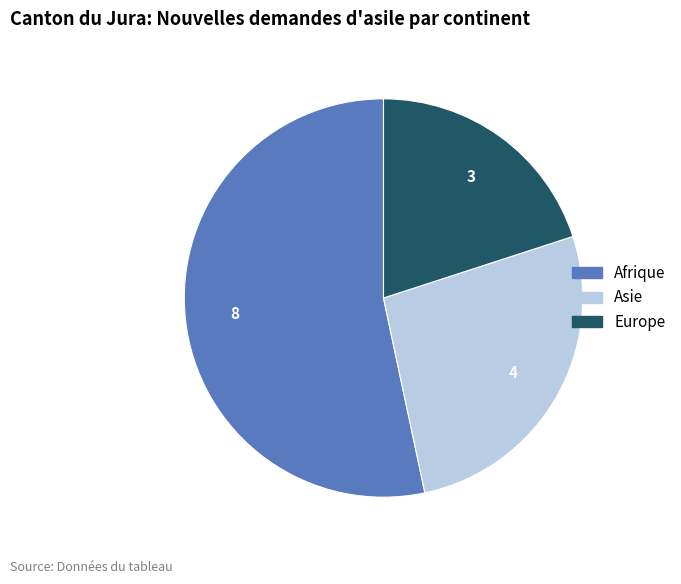

Is there a majority slice in this chart?

Yes